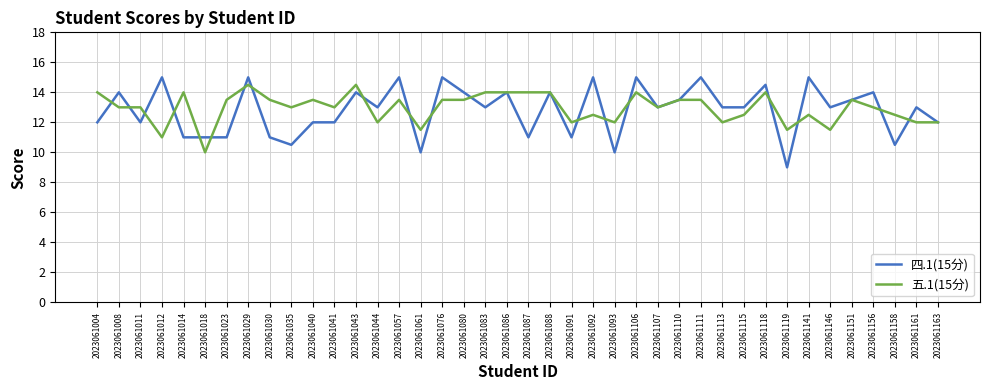

At 2023061111, list the series in order from smallest to largest.

五.1(15分), 四.1(15分)